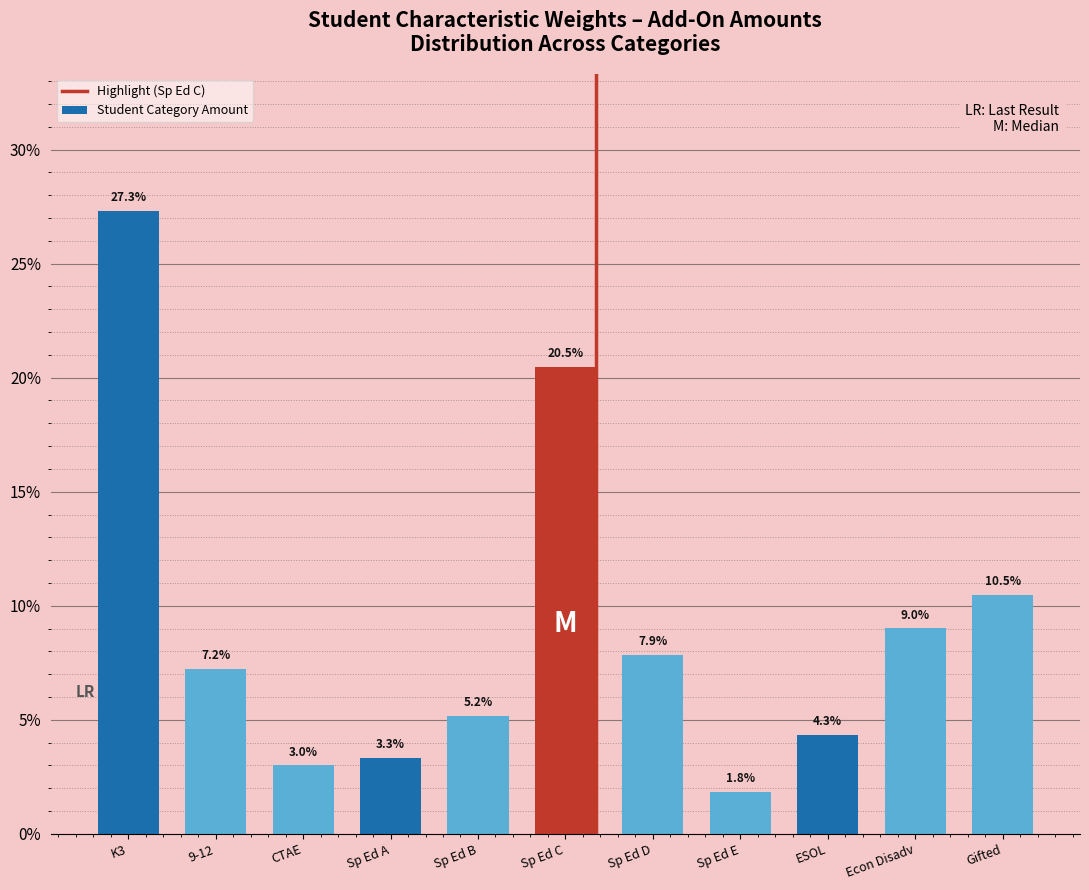

Reading left to right, what are all the values shown in this chart?

27.3	7.2	3.0	3.3	5.2	20.5	7.9	1.8	4.3	9.0	10.5